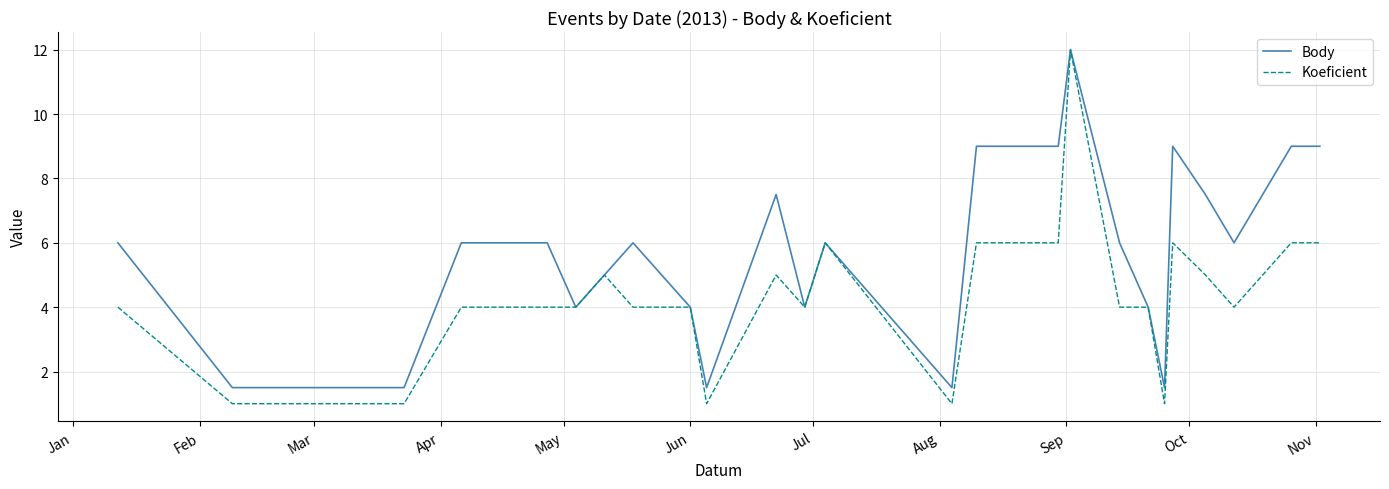

Rank the series by their average value, from highest to lowest.

Body, Koeficient